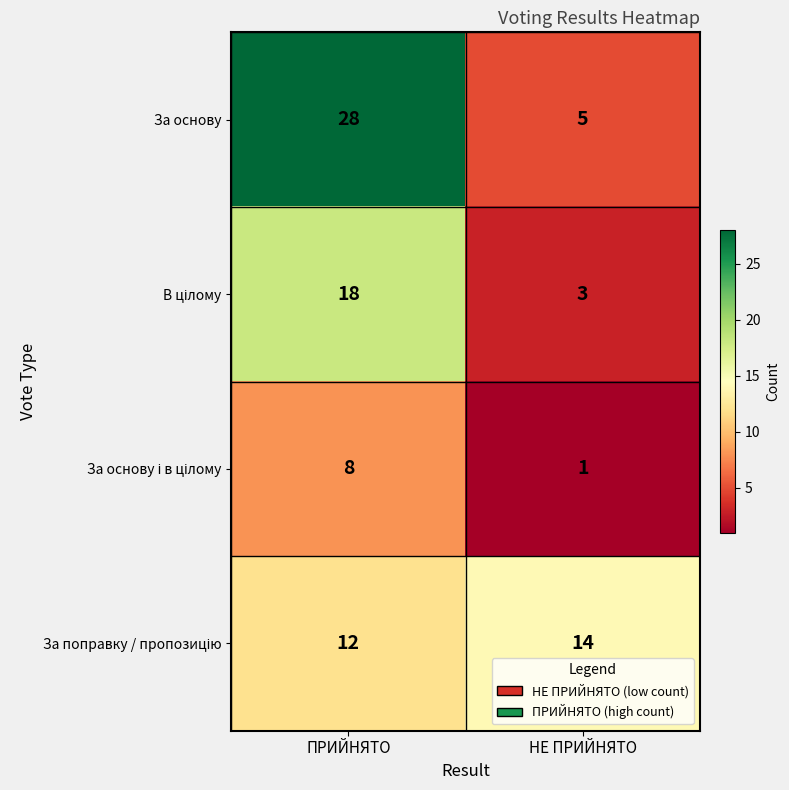

Which series has the largest total across all categories?

За основу